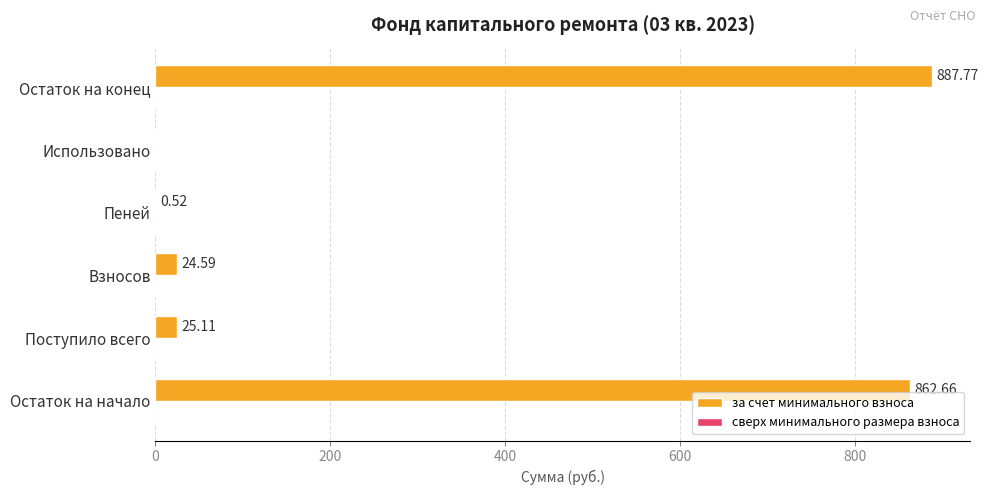

What is the sum of the values at Остаток на начало and Пеней?

863.2